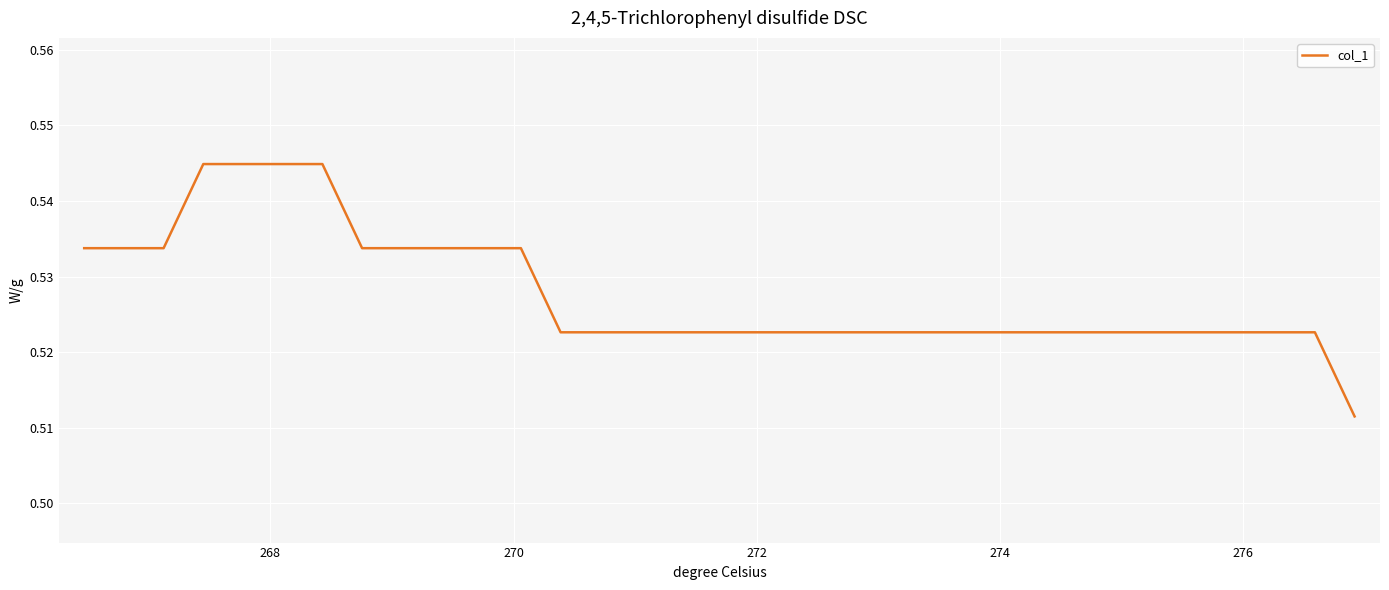

Does the chart display data point markers on the line(s)?

No